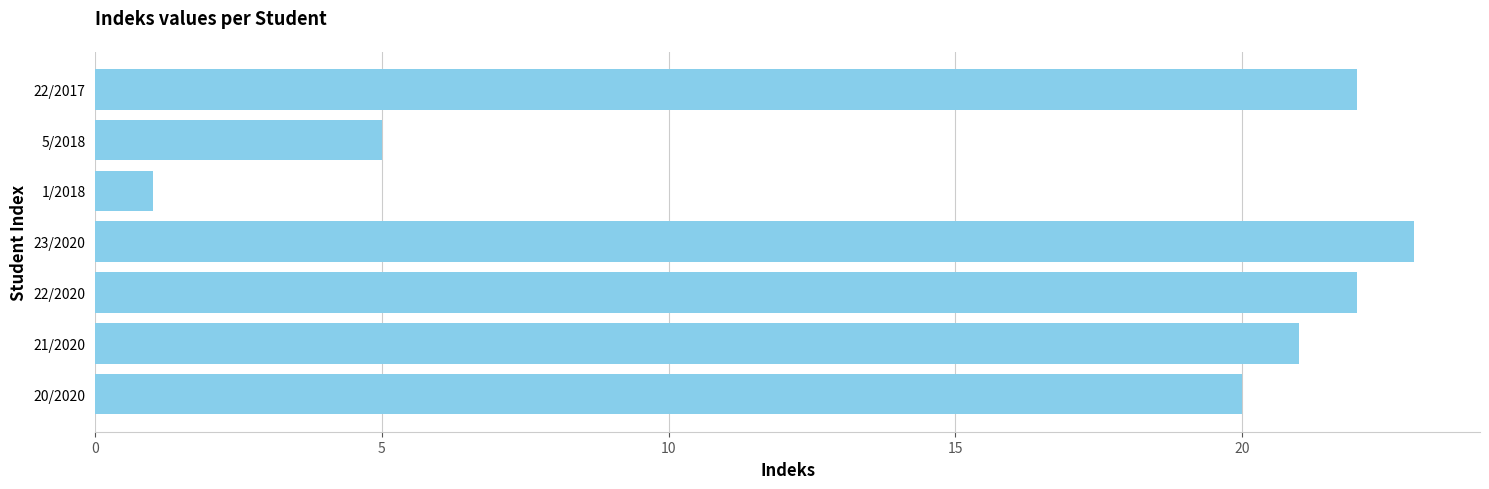

What is the ratio of the value at 22/2017 to the value at 1/2018?

22.0